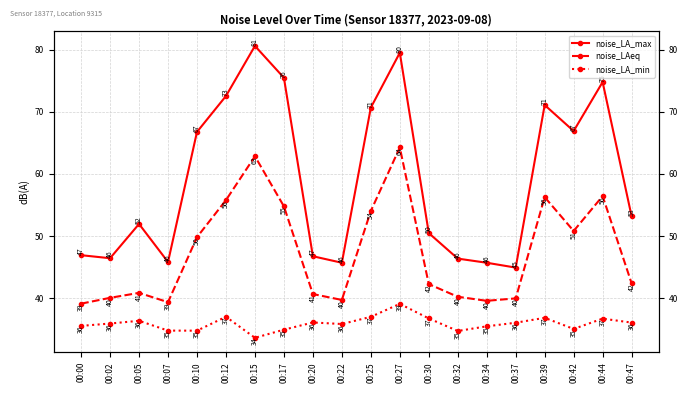

Reading left to right, extract all data points from this chart.

noise_LA_max: 00:00=46.9	00:02=46.4	00:05=52.0	00:07=45.8	00:10=66.8	00:12=72.6	00:15=80.6	00:17=75.5	00:20=46.8	00:22=45.7	00:25=70.7	00:27=79.5	00:30=50.5	00:32=46.4	00:34=45.7	00:37=44.9	00:39=71.1	00:42=66.9	00:44=74.8	00:47=53.2
noise_LAeq: 00:00=39.1	00:02=40.0	00:05=40.9	00:07=39.4	00:10=49.8	00:12=55.8	00:15=62.9	00:17=54.8	00:20=40.7	00:22=39.7	00:25=54.0	00:27=64.3	00:30=42.3	00:32=40.2	00:34=39.6	00:37=40.0	00:39=56.3	00:42=50.8	00:44=56.4	00:47=42.4
noise_LA_min: 00:00=35.5	00:02=35.9	00:05=36.4	00:07=34.8	00:10=34.8	00:12=37.0	00:15=33.6	00:17=34.9	00:20=36.1	00:22=35.8	00:25=37.0	00:27=39.1	00:30=36.7	00:32=34.7	00:34=35.5	00:37=36.0	00:39=36.8	00:42=35.0	00:44=36.7	00:47=36.1